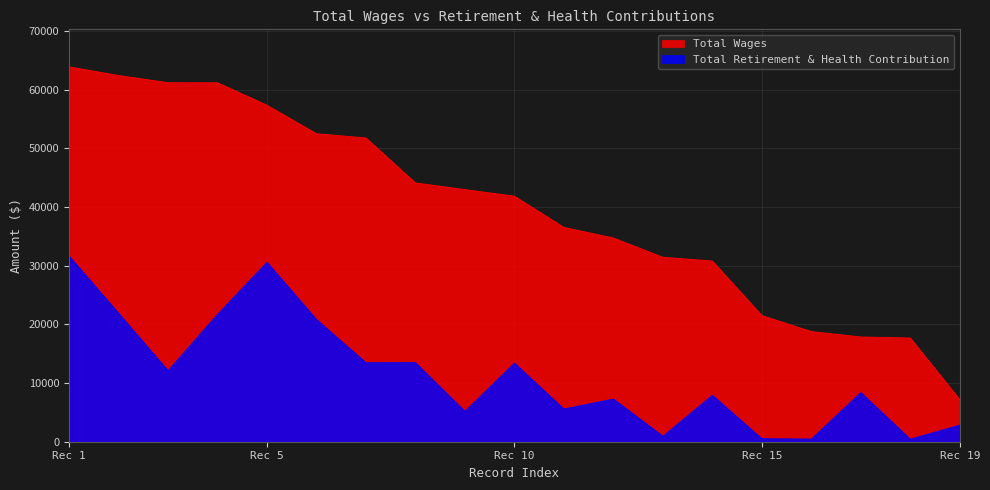

Reading left to right, extract all data points from this chart.

Total Wages: 63875	62400	61179	61166	57331	52479	51759	44098	42960	41845	36513	34719	31433	30793	21503	18775	17854	17680	7193
Total Retirement & Health Contribution: 31649	21899	12103	21710	30573	20823	13466	13476	5174	13396	5577	7274	940	7913	524	458	8376	433	2831